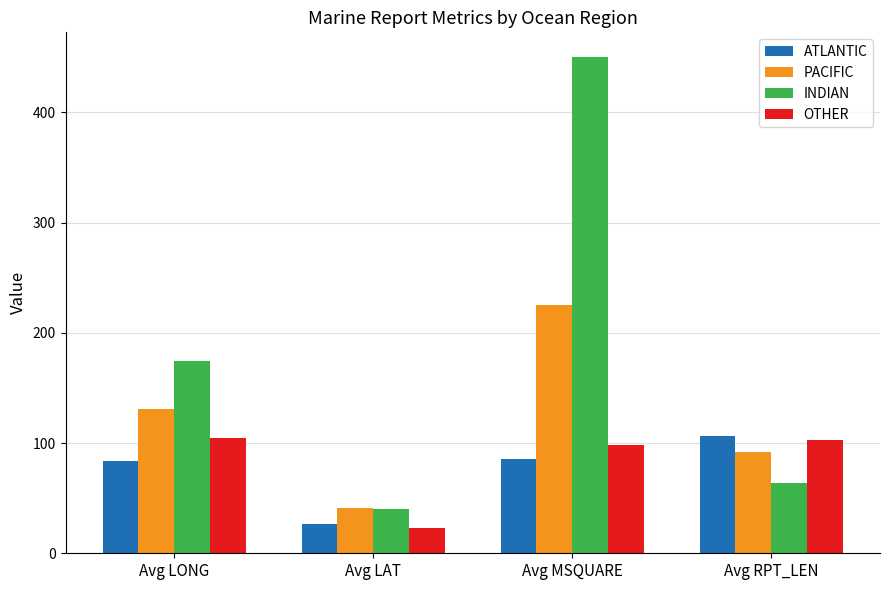

The value of PACIFIC at Avg LAT is 41.4. True or false?

True